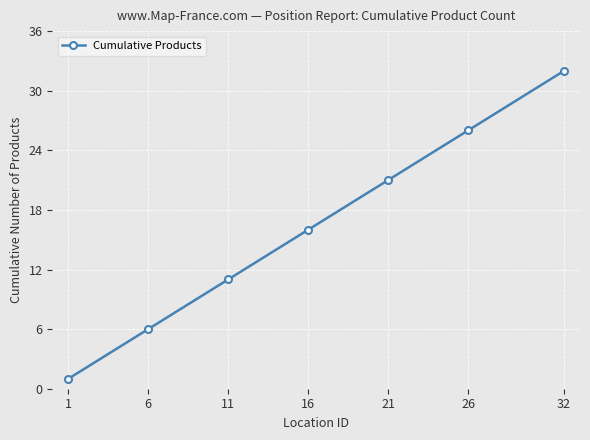

How many lines are shown in the chart?

1